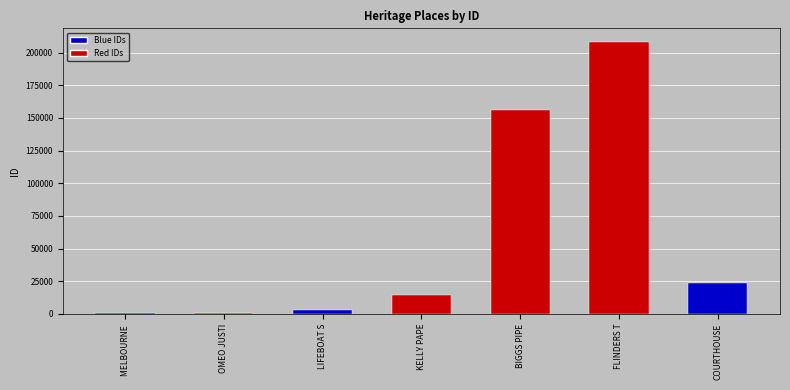

Does the chart contain any negative values?

No